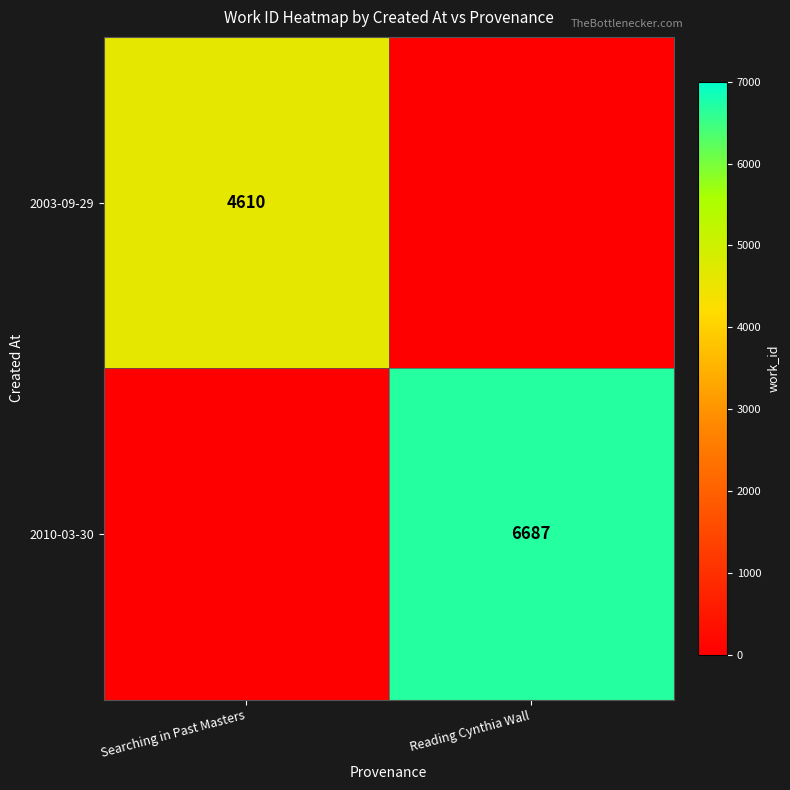

True or false: 2010-03-30 has a value of 6687 at Reading Cynthia Wall.

True